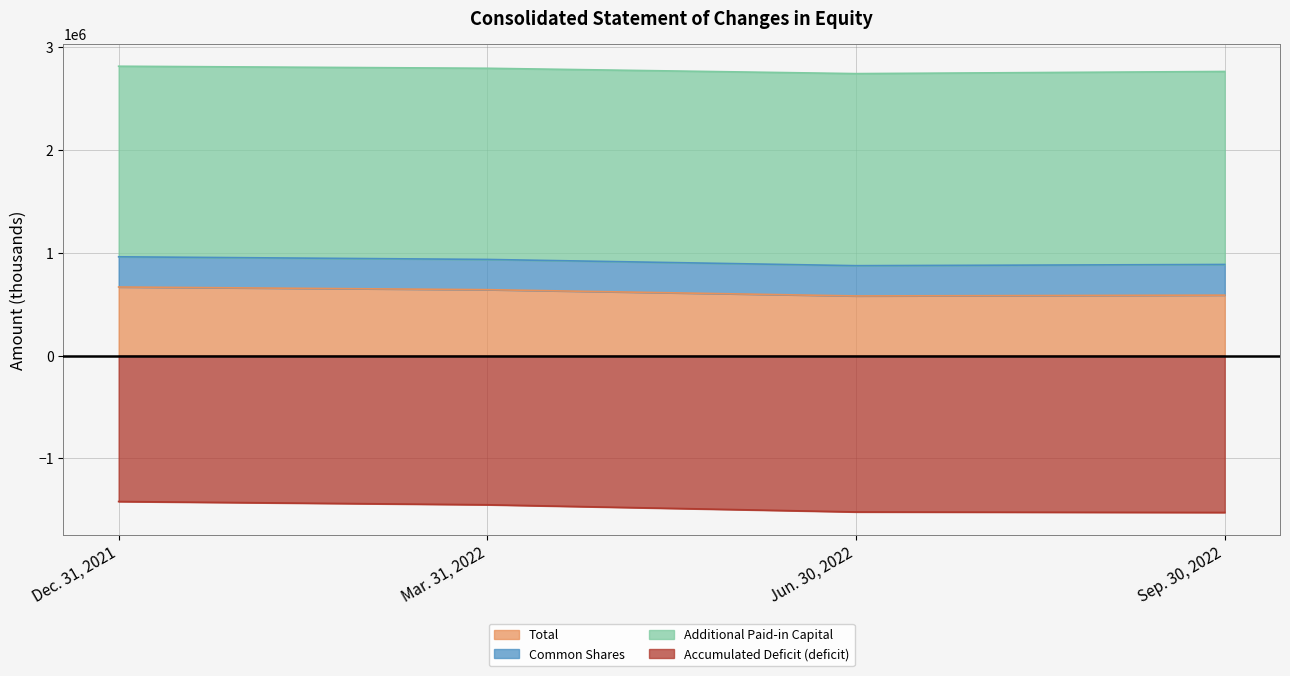

Rank the categories by Total value from highest to lowest.

Dec. 31, 2021, Mar. 31, 2022, Sep. 30, 2022, Jun. 30, 2022